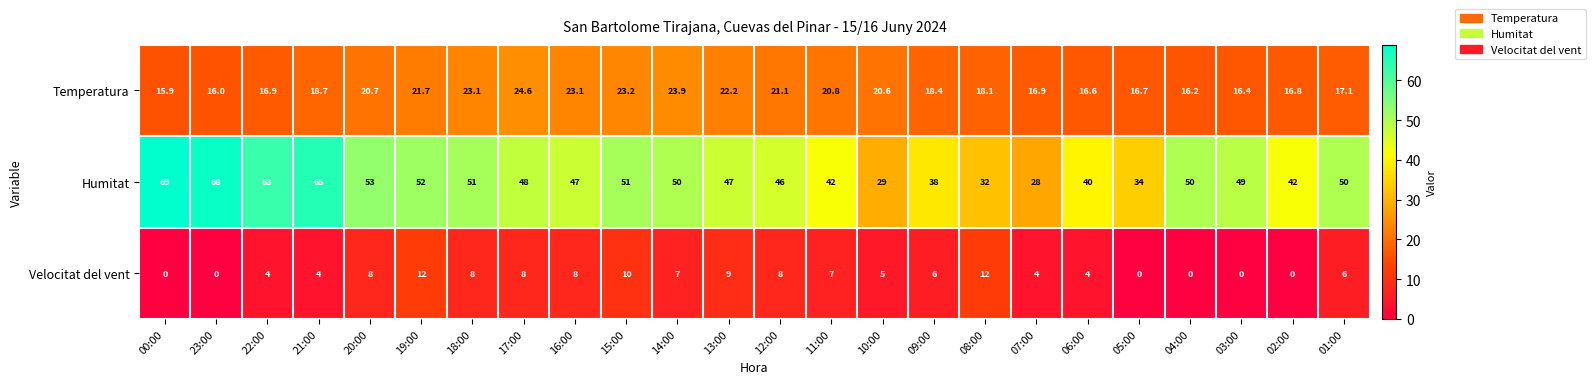

What is the total value across all series at 10:00?

54.6